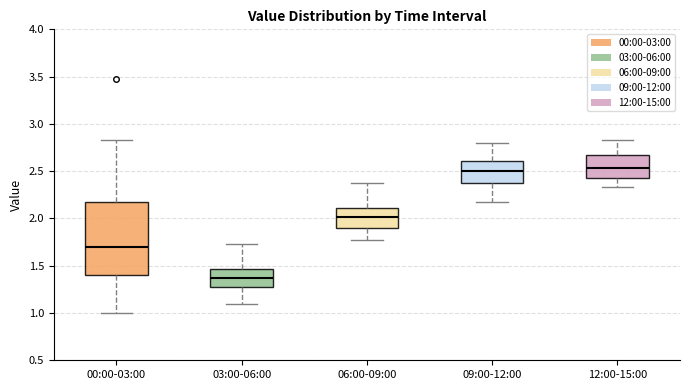

Reading left to right, transcribe this box plot: for each box, give where its median line is, the range the box spans, and where its two whiskers end, as read against the y-axis. The values are not printed on the chart, so give them approximately, as read against the axis.

00:00-03:00: median 1.70, box 1.40 to 2.20, whiskers 1.00 to 2.85
03:00-06:00: median 1.35, box 1.25 to 1.45, whiskers 1.10 to 1.75
06:00-09:00: median 2.00, box 1.90 to 2.10, whiskers 1.75 to 2.35
09:00-12:00: median 2.50, box 2.35 to 2.60, whiskers 2.15 to 2.80
12:00-15:00: median 2.55, box 2.45 to 2.65, whiskers 2.35 to 2.85